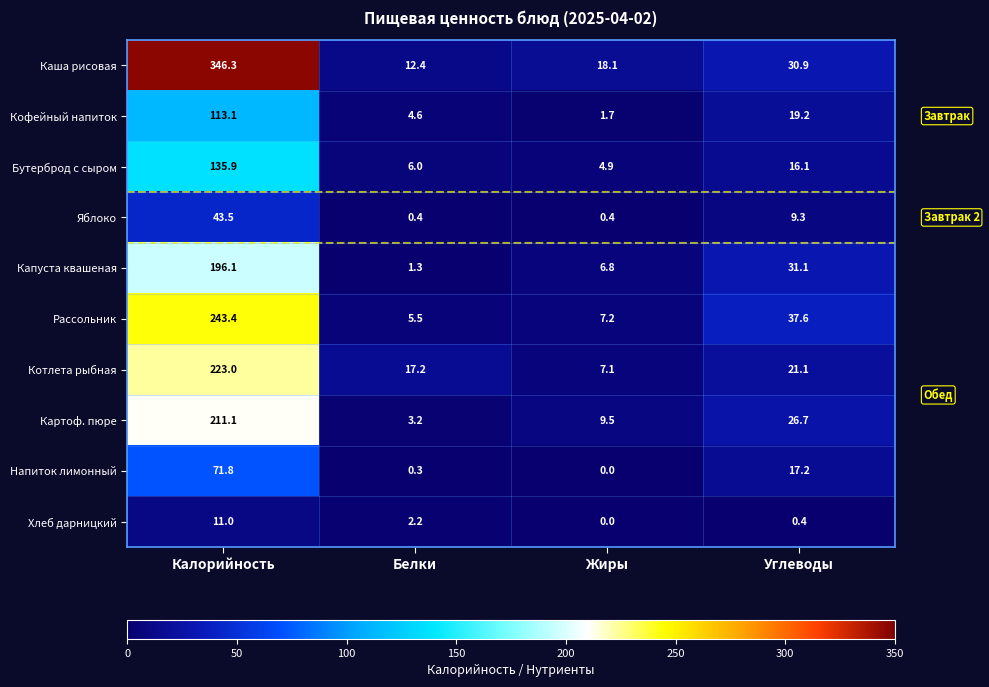

What is the lowest value of the Кофейный напиток series?

1.7